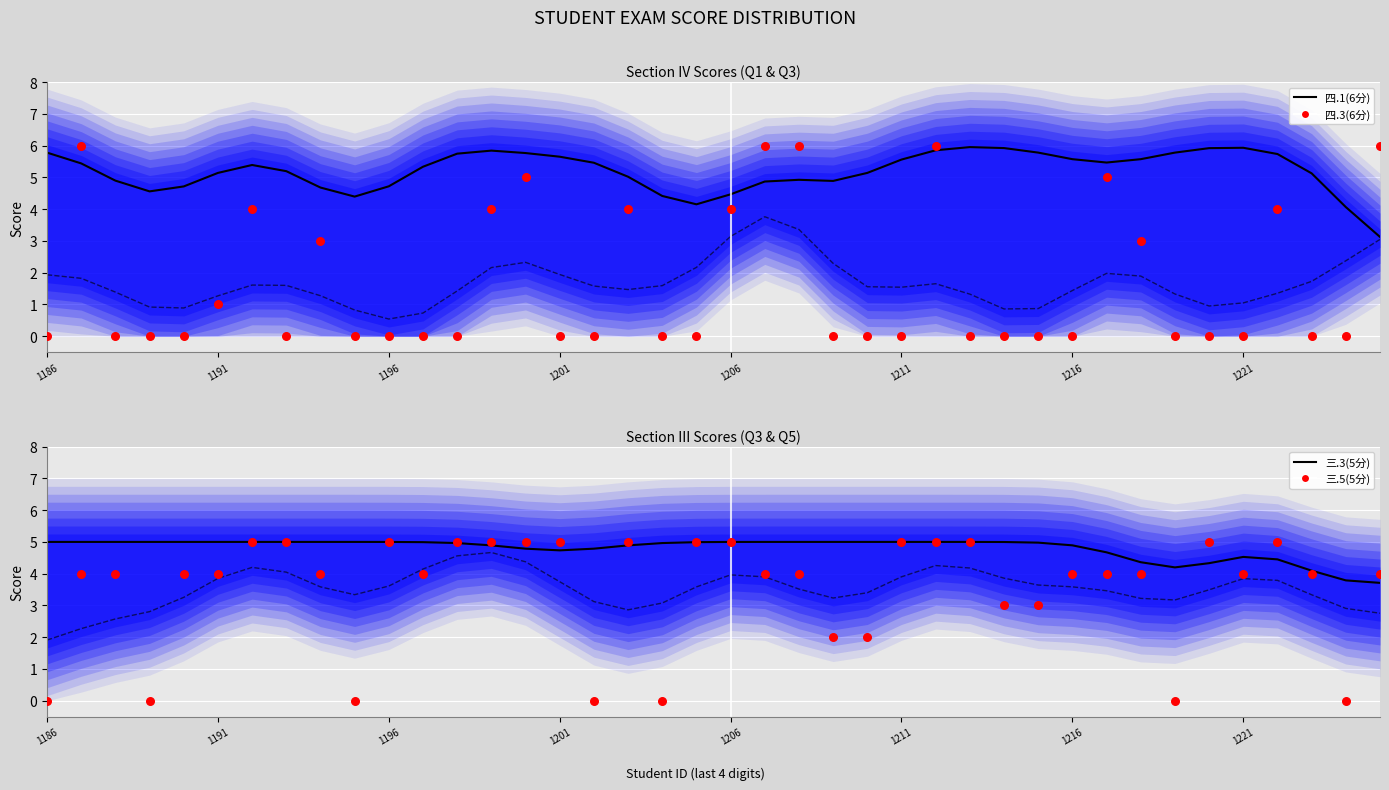

What is the total value across all series at 36?

19.2